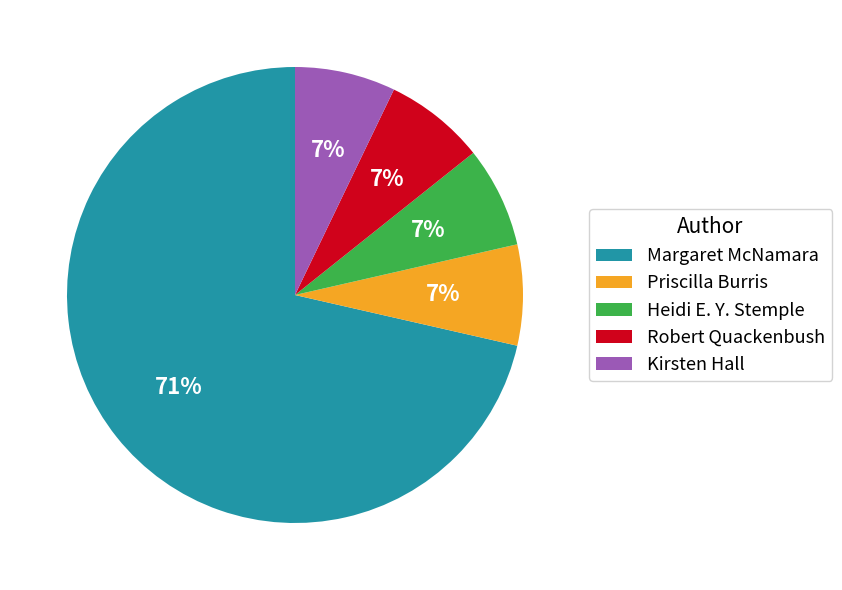

To the nearest percent, what is the average slice percentage?

20%